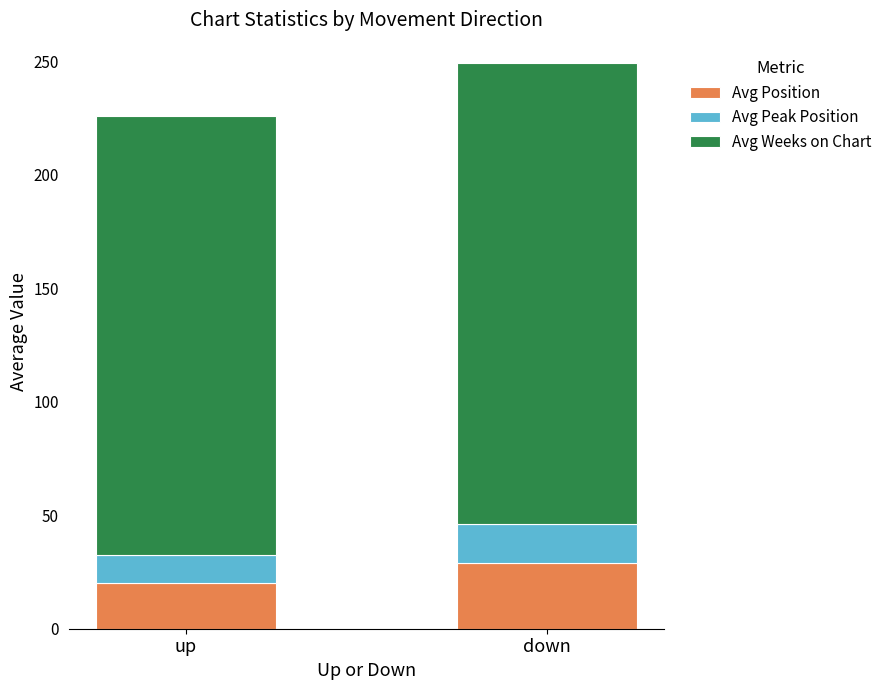

Are the bars grouped side by side (vs. stacked)?

No